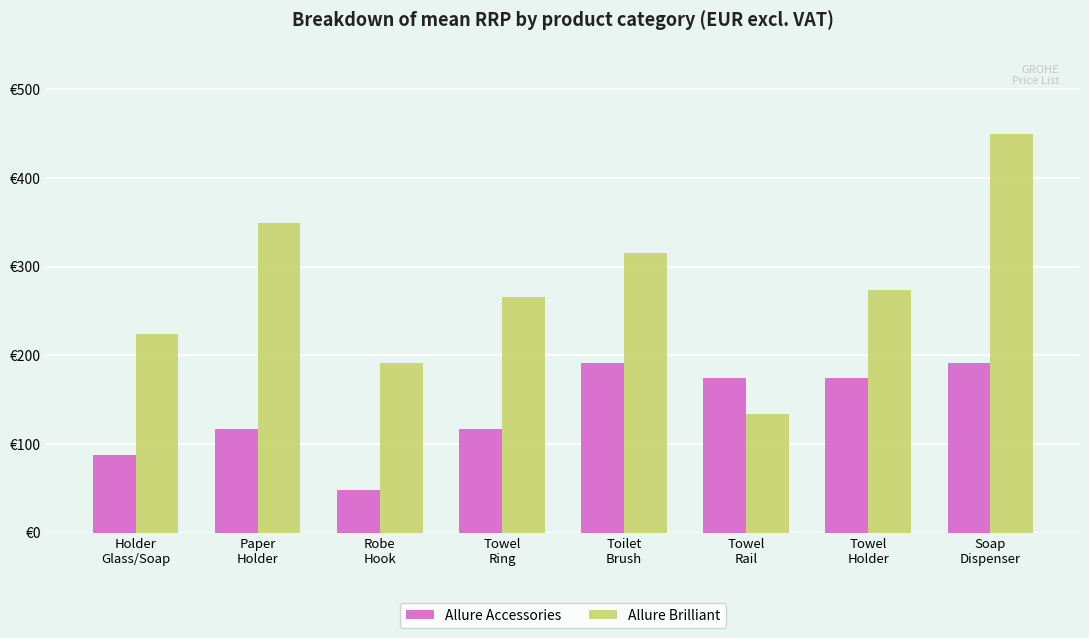

Are the bars horizontal?

No